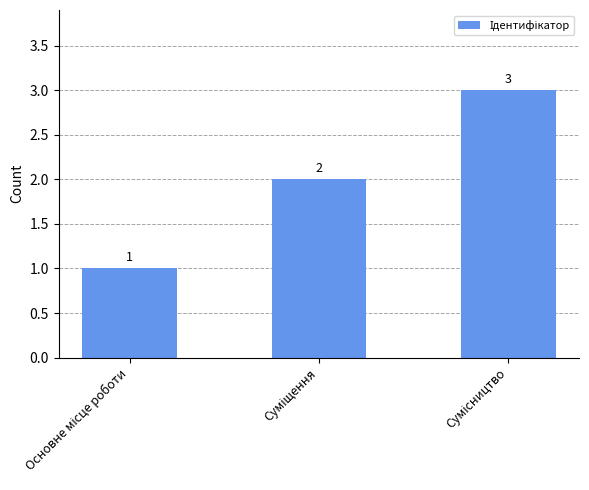

Does the chart contain any negative values?

No